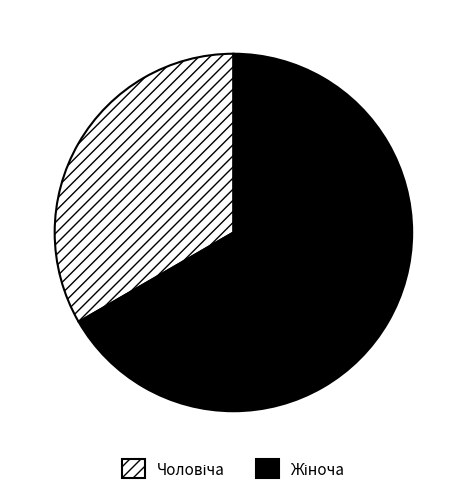

Is there any slice that represents more than half of the pie?

Yes